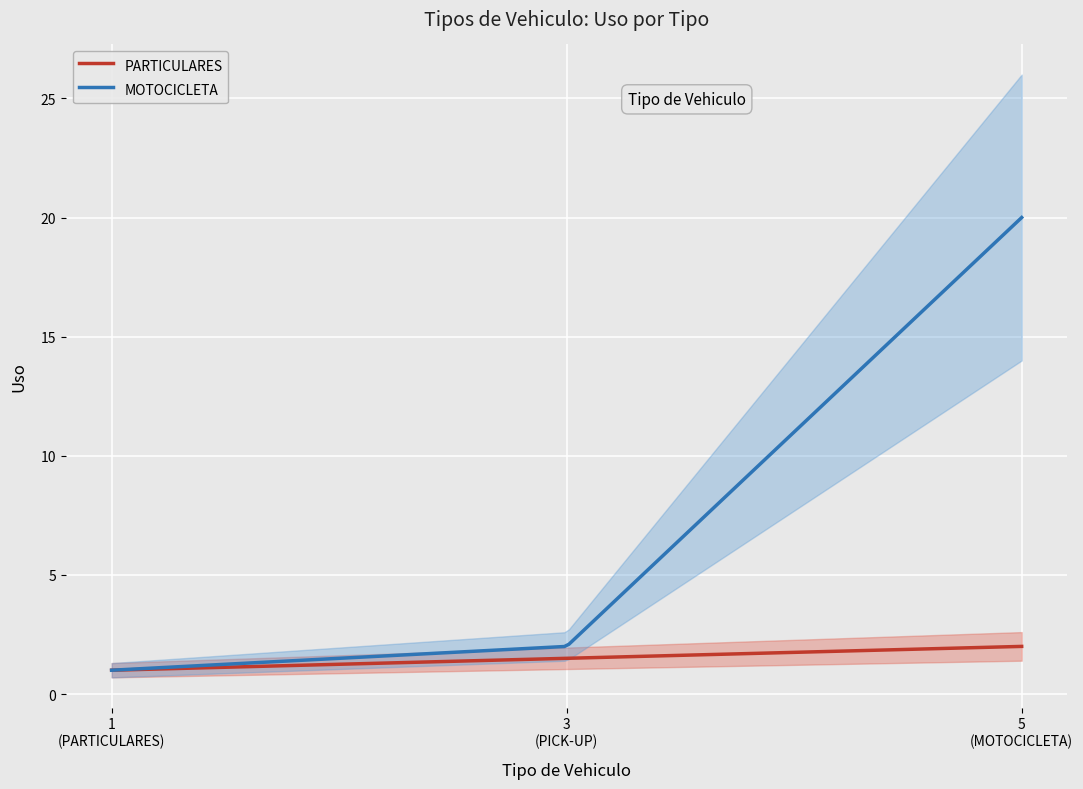

What is the highest value of the MOTOCICLETA series?

20.0